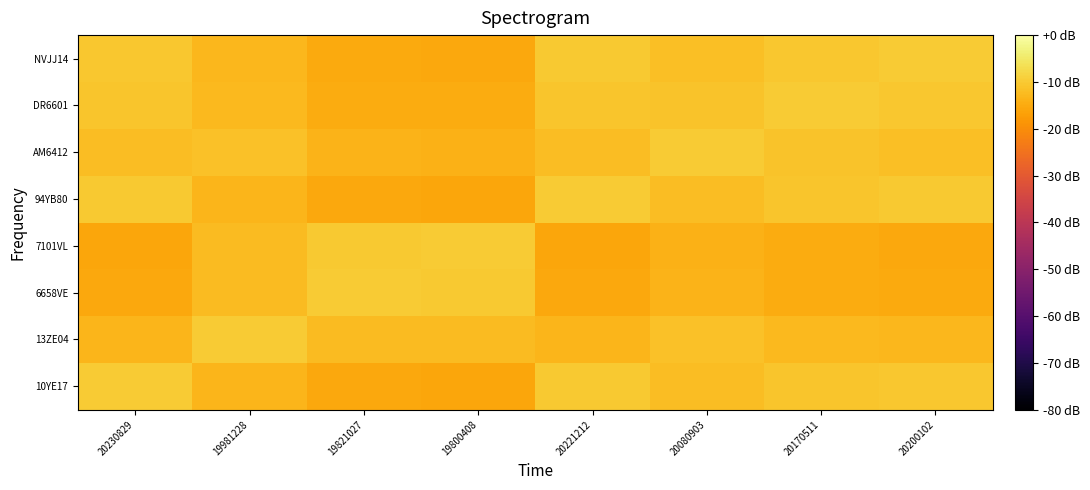

How many series are shown in this chart?

8